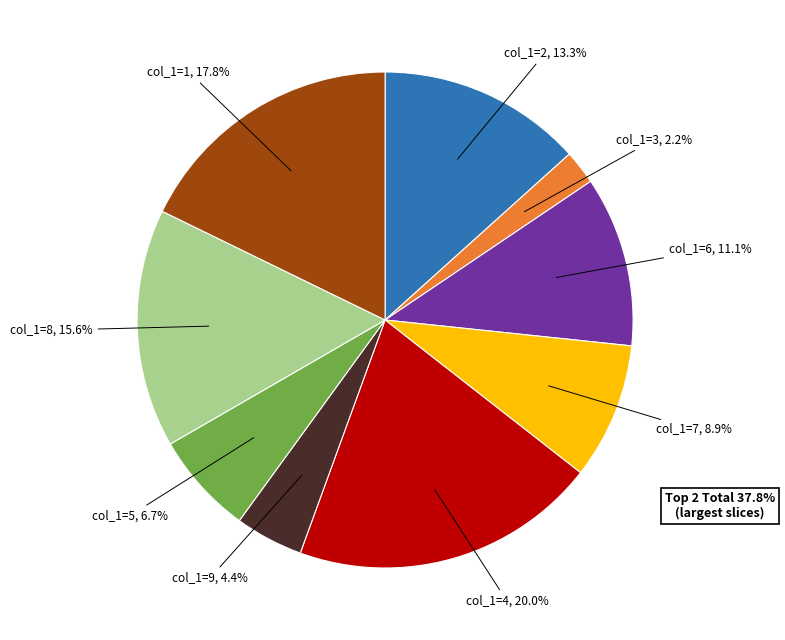

To the nearest percent, what is the difference between the largest and smallest slice percentages?

18%